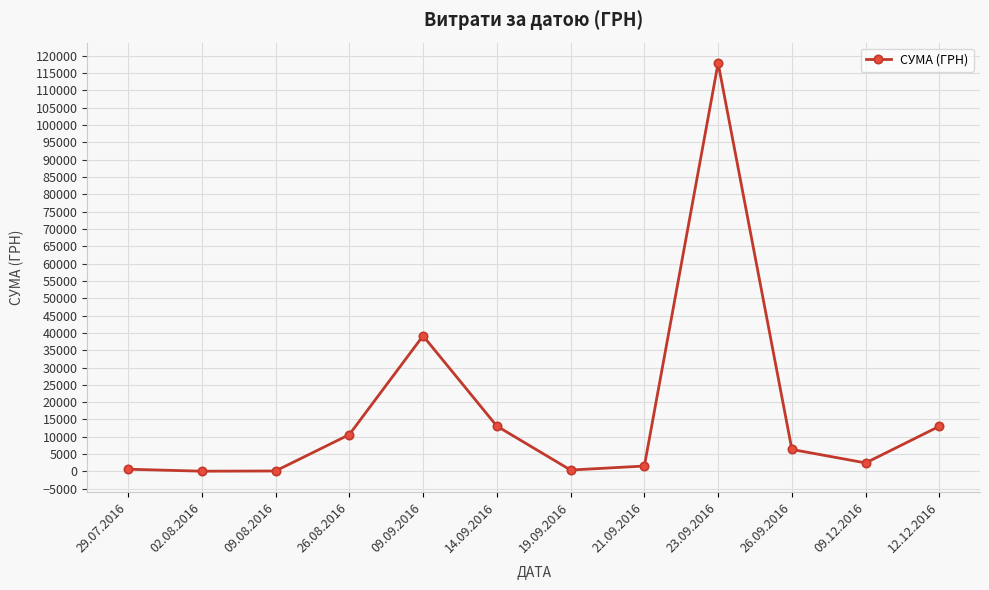

What is the label of the 3rd point from the right?

26.09.2016